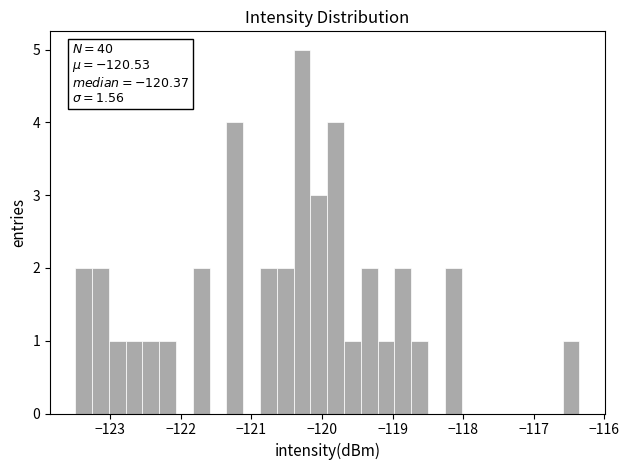

Around what value on the x-axis is the tallest bar? Give the approximate position of its centre, as read against the axis.

-120.3